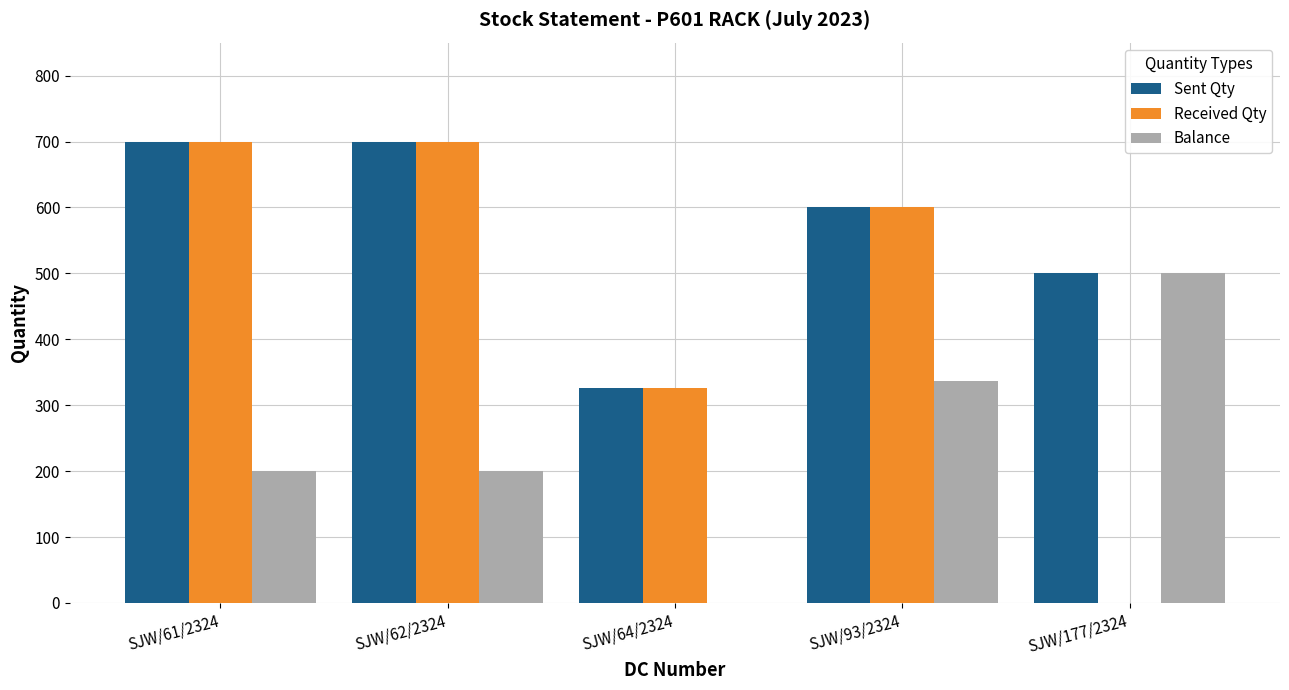

Reading right to left, extract all data points from this chart.

Sent Qty: SJW/177/2324=500	SJW/93/2324=600	SJW/64/2324=326	SJW/62/2324=700	SJW/61/2324=700
Received Qty: SJW/177/2324=0	SJW/93/2324=600	SJW/64/2324=326	SJW/62/2324=700	SJW/61/2324=700
Balance: SJW/177/2324=500	SJW/93/2324=336	SJW/64/2324=0	SJW/62/2324=200	SJW/61/2324=200